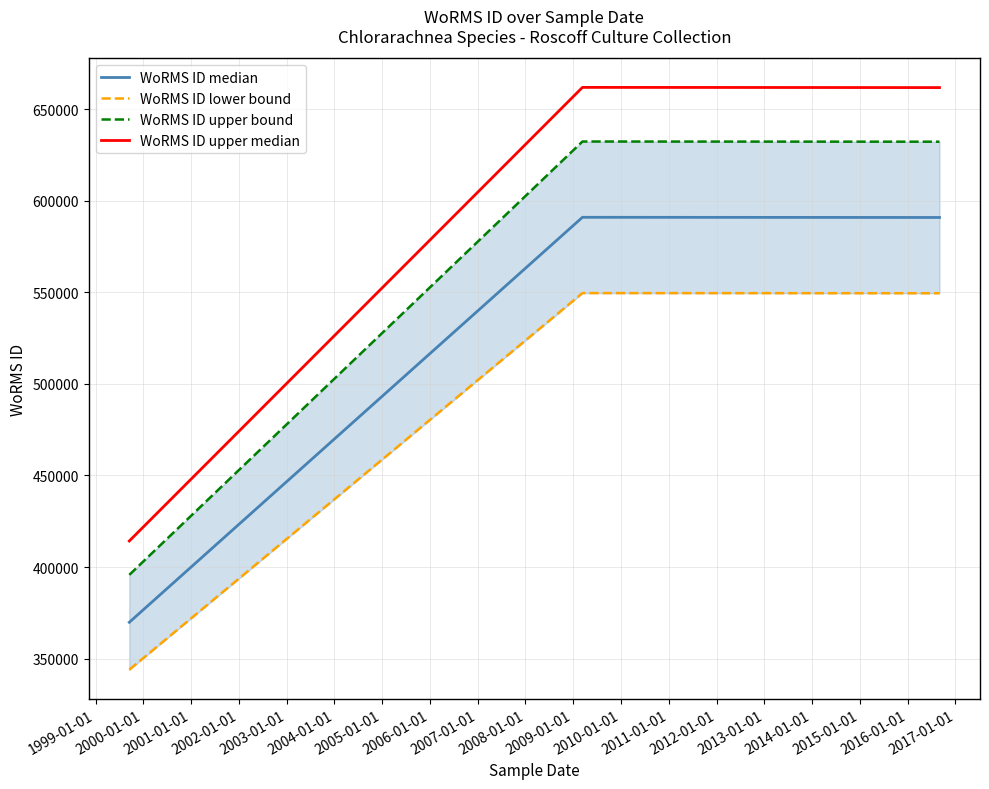

Which series has the widest spread of values?

WoRMS ID upper median